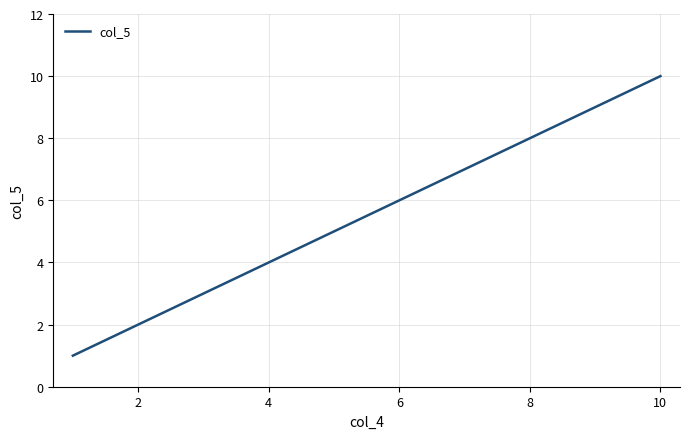

What is the difference between the maximum and minimum values?

9